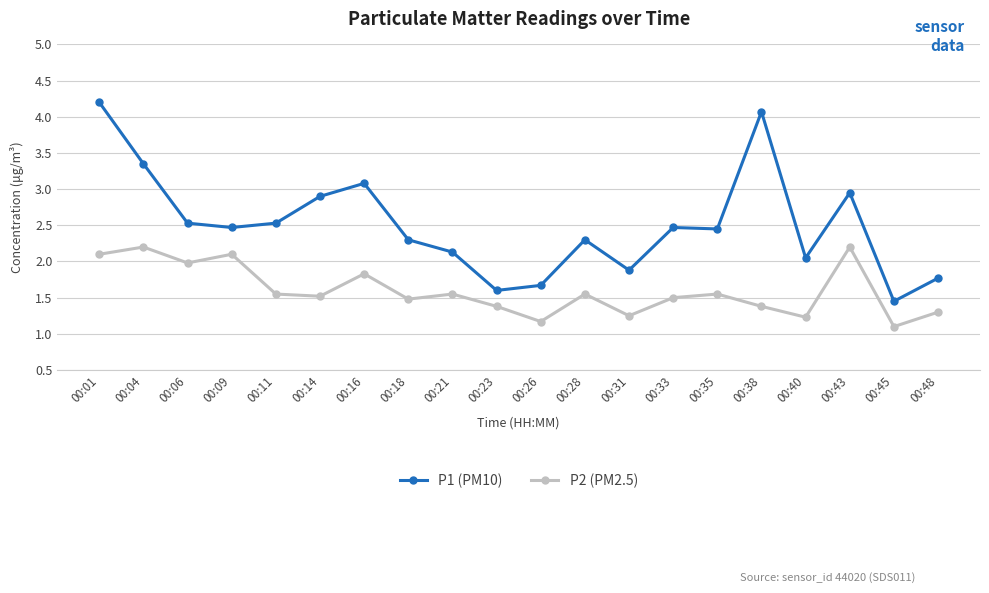

What is the difference between the second highest and second lowest values in the P2 (PM2.5) series?

1.0